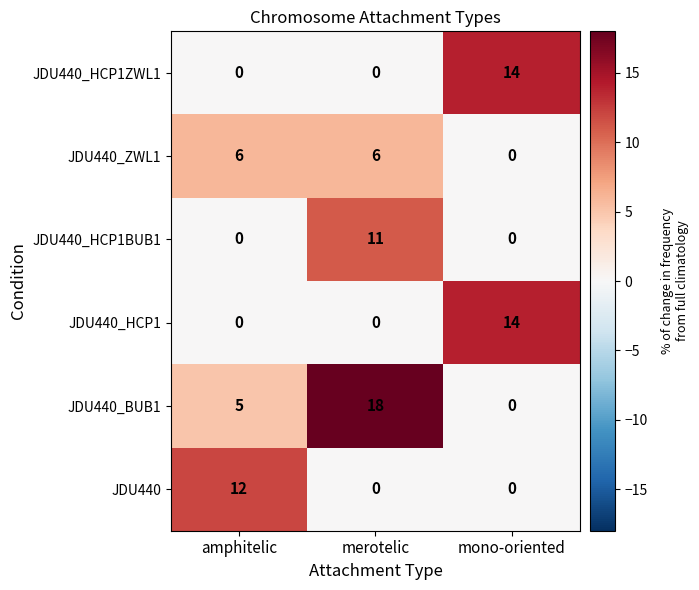

How many data points in JDU440_ZWL1 are less than 6?

1